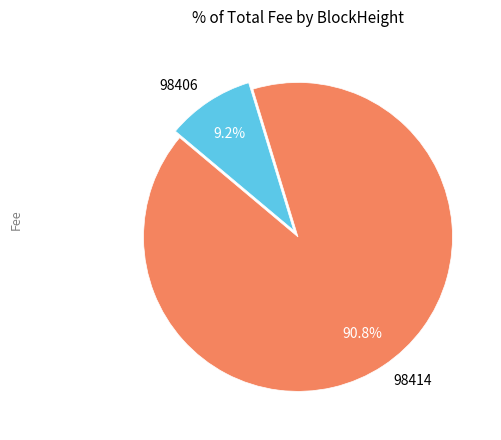

What is the smallest slice in the pie chart?

98406